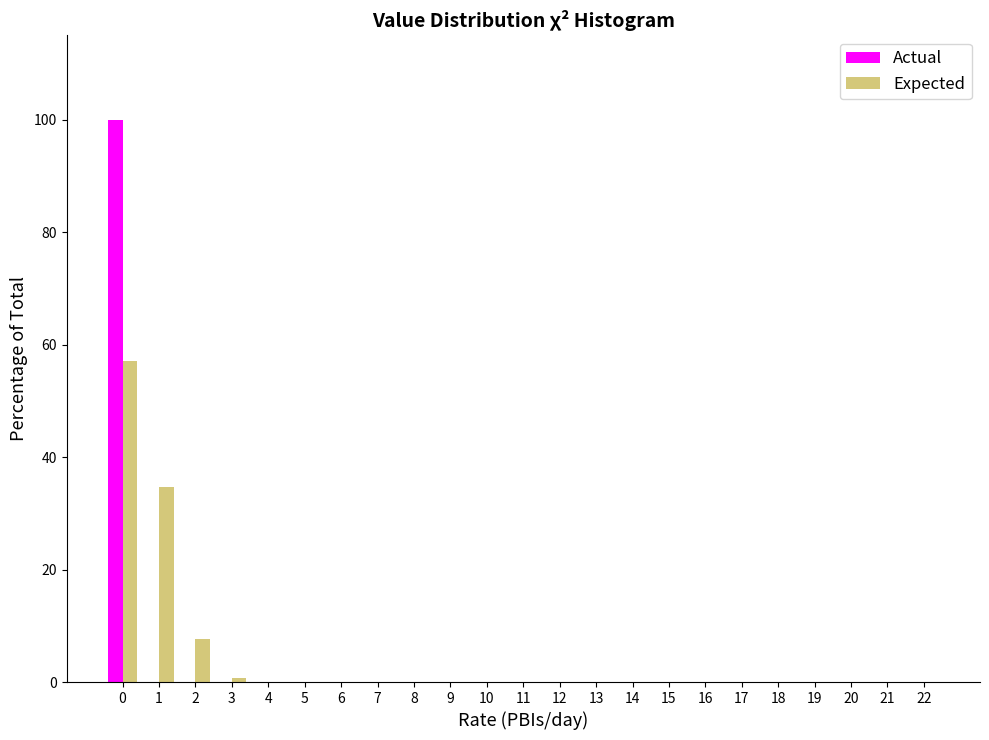

What is the height of the Expected bar covering -0.5 to 0.5 on the x-axis? The values are not printed on the chart, so give them approximately, as read against the axis.

58